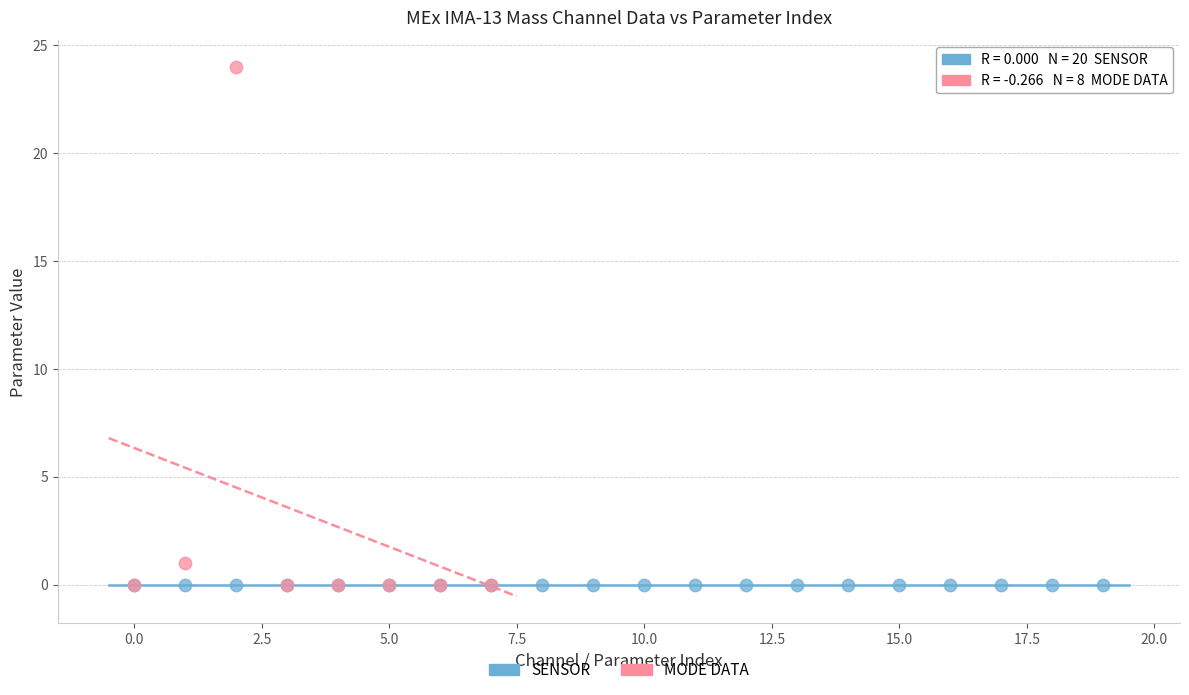

Which series reaches the maximum Y coordinate?

MODE DATA